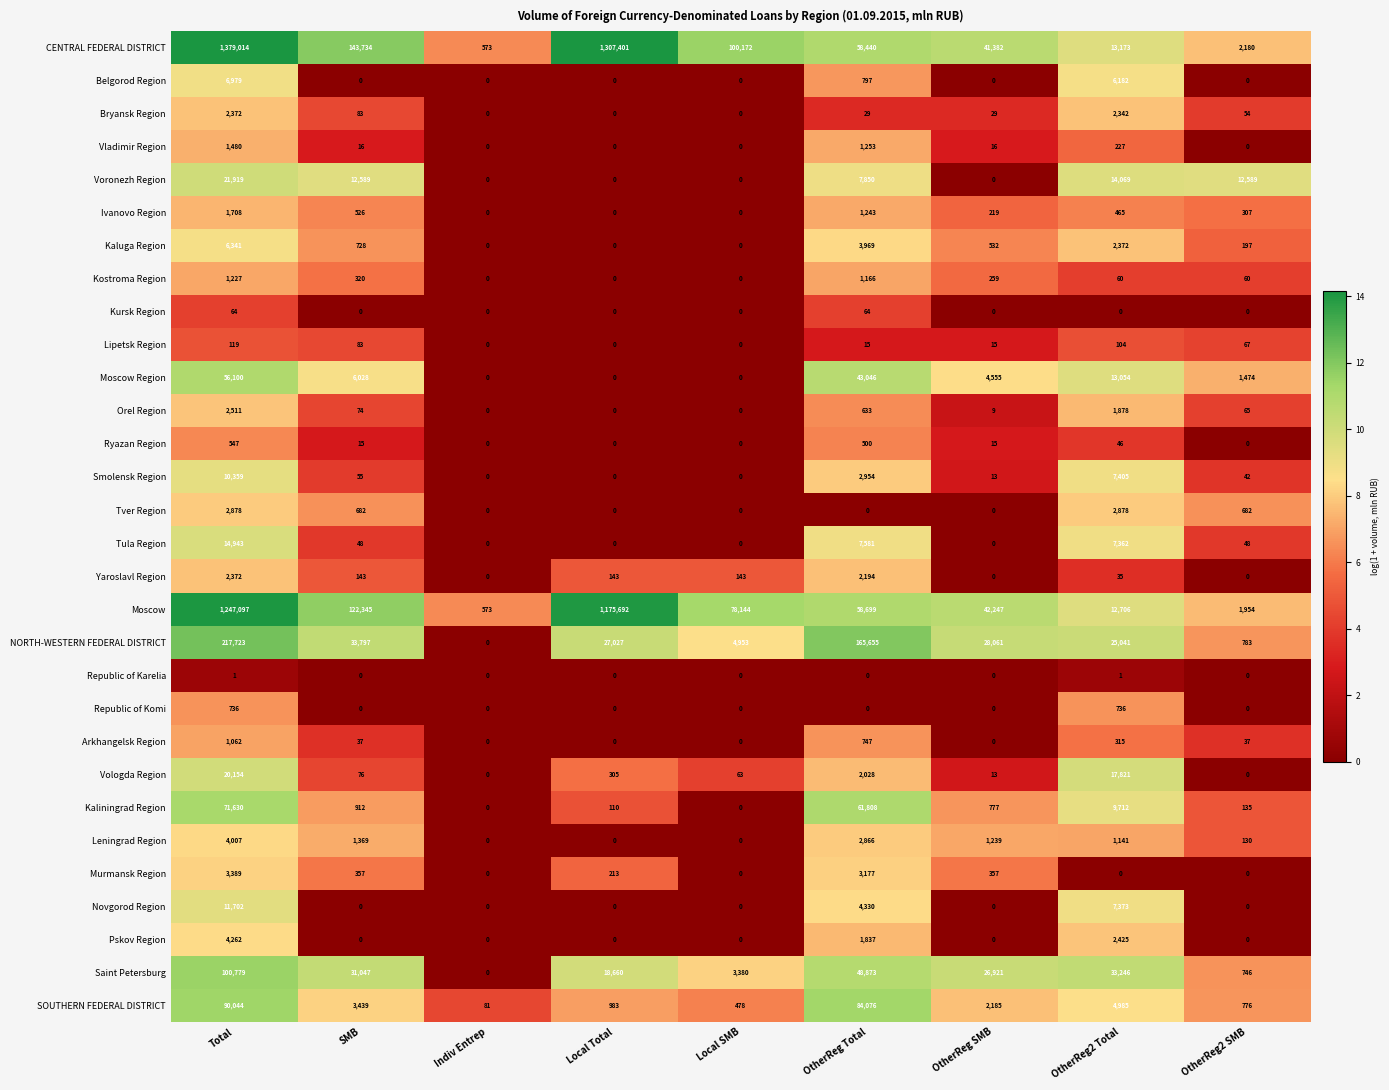

At how many categories does at least one series exceed 7?

9